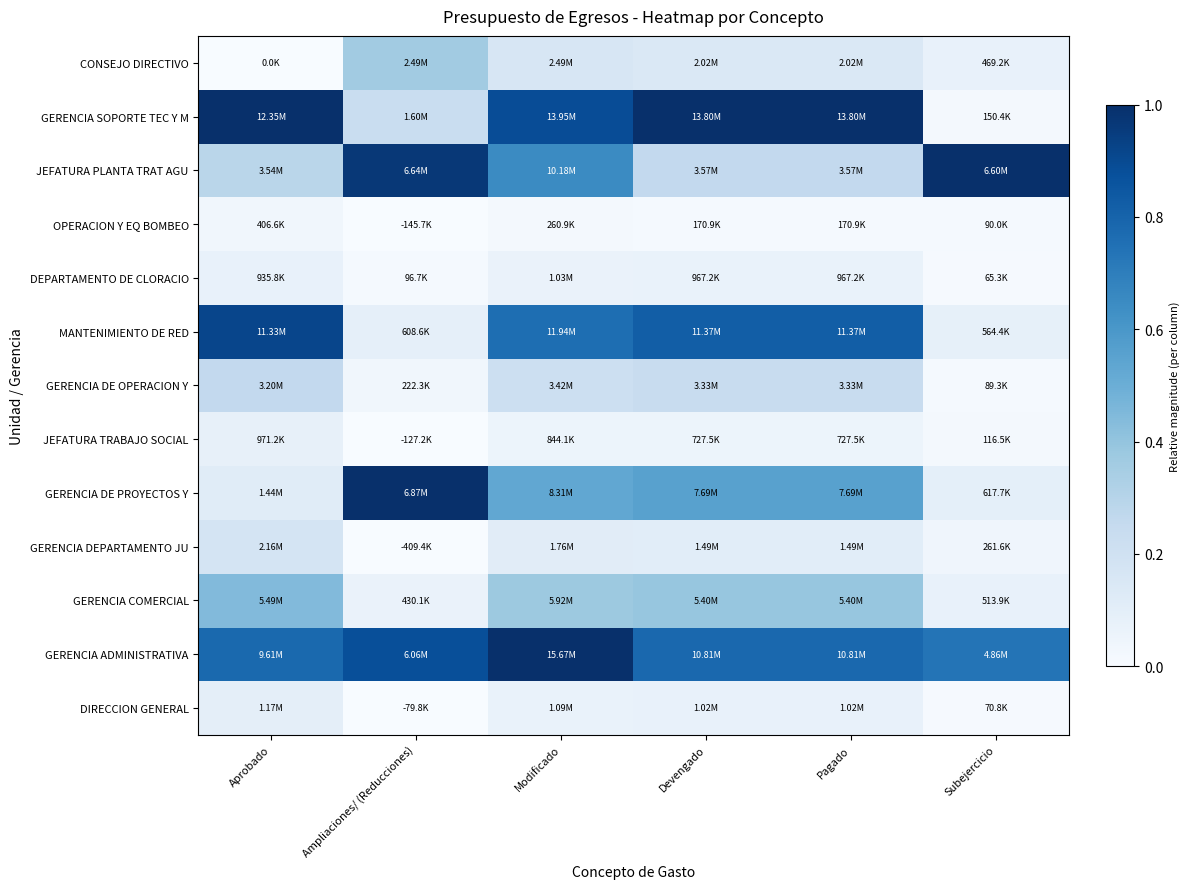

Reading left to right, transcribe all the data shown in this chart.

DIRECCION GENERAL: Aprobado=0.1	Ampliaciones/ (Reducciones)=0.0	Modificado=0.1	Devengado=0.1	Pagado=0.1	Subejercicio=0.0
GERENCIA ADMINISTRATIVA: Aprobado=0.8	Ampliaciones/ (Reducciones)=0.9	Modificado=1.0	Devengado=0.8	Pagado=0.8	Subejercicio=0.7
GERENCIA COMERCIAL: Aprobado=0.4	Ampliaciones/ (Reducciones)=0.1	Modificado=0.4	Devengado=0.4	Pagado=0.4	Subejercicio=0.1
GERENCIA DEPARTAMENTO JU: Aprobado=0.2	Ampliaciones/ (Reducciones)=0.0	Modificado=0.1	Devengado=0.1	Pagado=0.1	Subejercicio=0.0
GERENCIA DE PROYECTOS Y: Aprobado=0.1	Ampliaciones/ (Reducciones)=1.0	Modificado=0.5	Devengado=0.6	Pagado=0.6	Subejercicio=0.1
JEFATURA TRABAJO SOCIAL: Aprobado=0.1	Ampliaciones/ (Reducciones)=0.0	Modificado=0.1	Devengado=0.1	Pagado=0.1	Subejercicio=0.0
GERENCIA DE OPERACION Y: Aprobado=0.3	Ampliaciones/ (Reducciones)=0.0	Modificado=0.2	Devengado=0.2	Pagado=0.2	Subejercicio=0.0
MANTENIMIENTO DE RED: Aprobado=0.9	Ampliaciones/ (Reducciones)=0.1	Modificado=0.8	Devengado=0.8	Pagado=0.8	Subejercicio=0.1
DEPARTAMENTO DE CLORACIO: Aprobado=0.1	Ampliaciones/ (Reducciones)=0.0	Modificado=0.1	Devengado=0.1	Pagado=0.1	Subejercicio=0.0
OPERACION Y EQ BOMBEO: Aprobado=0.0	Ampliaciones/ (Reducciones)=0.0	Modificado=0.0	Devengado=0.0	Pagado=0.0	Subejercicio=0.0
JEFATURA PLANTA TRAT AGU: Aprobado=0.3	Ampliaciones/ (Reducciones)=1.0	Modificado=0.6	Devengado=0.3	Pagado=0.3	Subejercicio=1.0
GERENCIA SOPORTE TEC Y M: Aprobado=1.0	Ampliaciones/ (Reducciones)=0.2	Modificado=0.9	Devengado=1.0	Pagado=1.0	Subejercicio=0.0
CONSEJO DIRECTIVO: Aprobado=0.0	Ampliaciones/ (Reducciones)=0.4	Modificado=0.2	Devengado=0.1	Pagado=0.1	Subejercicio=0.1